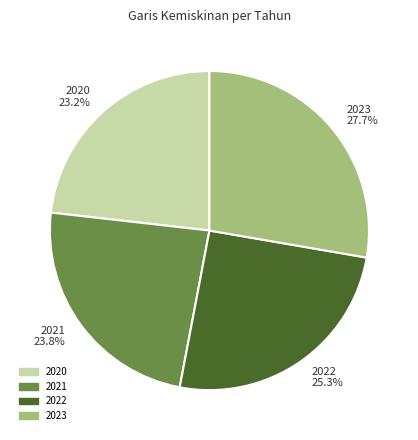

Is it true that 2022 is 19% of the pie?

False